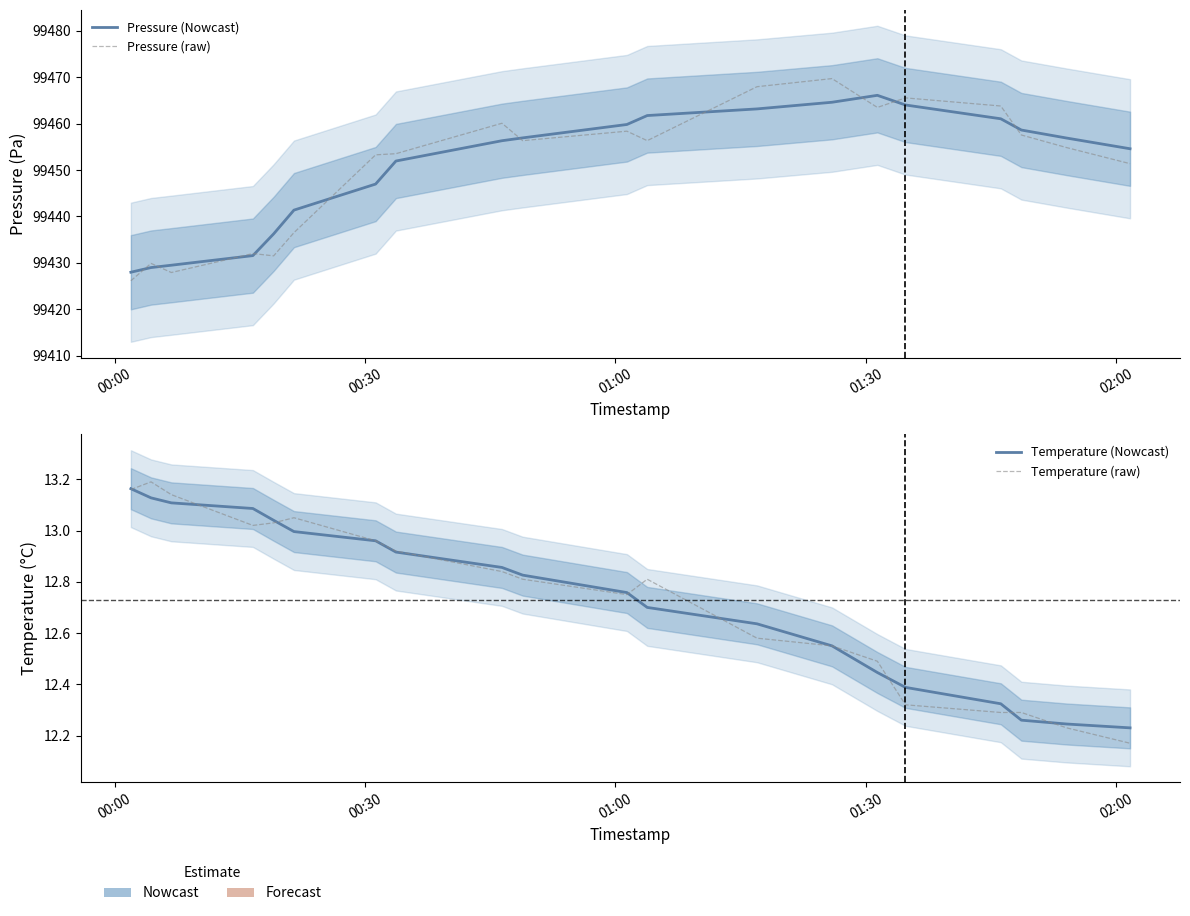

What is the greatest value displayed?

99469.7